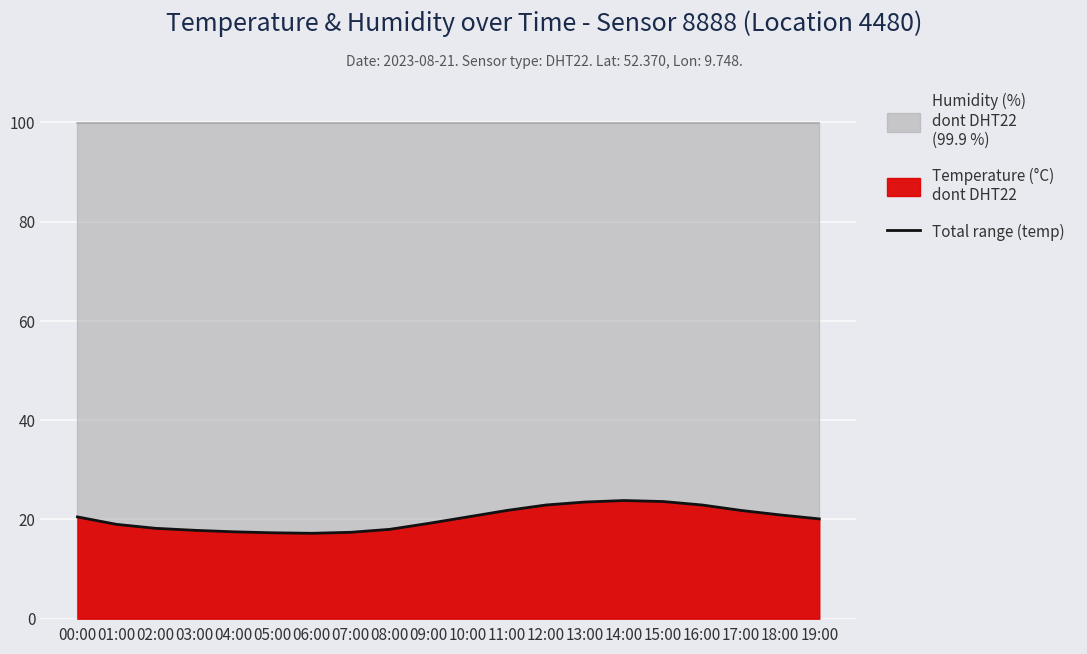

List the labels in order of value, largest first.

14:00, 15:00, 13:00, 12:00, 16:00, 11:00, 17:00, 18:00, 00:00, 10:00, 19:00, 09:00, 01:00, 02:00, 08:00, 03:00, 04:00, 07:00, 05:00, 06:00